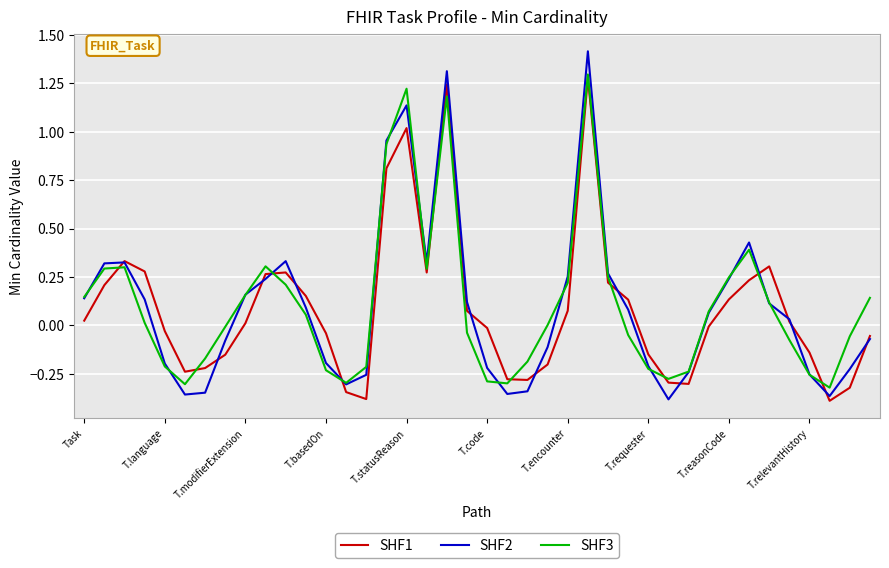

What is the maximum value shown in the chart?

1.4